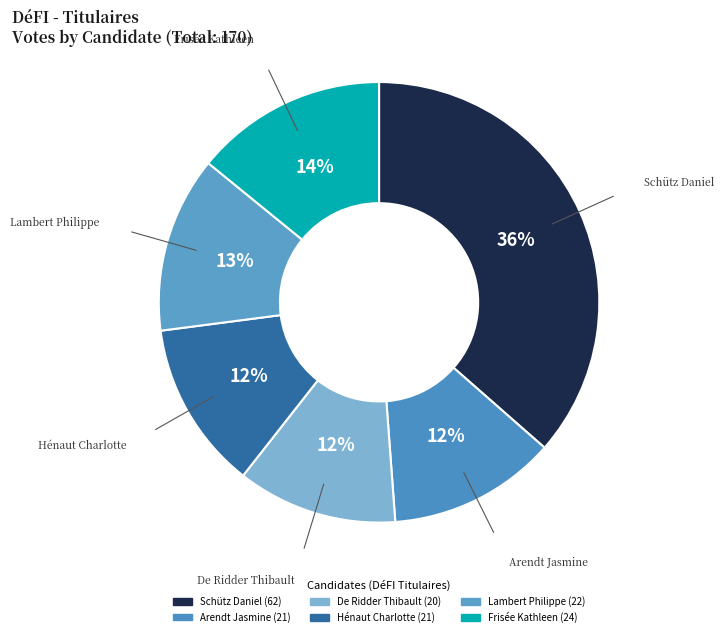

How many slices are in this pie chart?

6